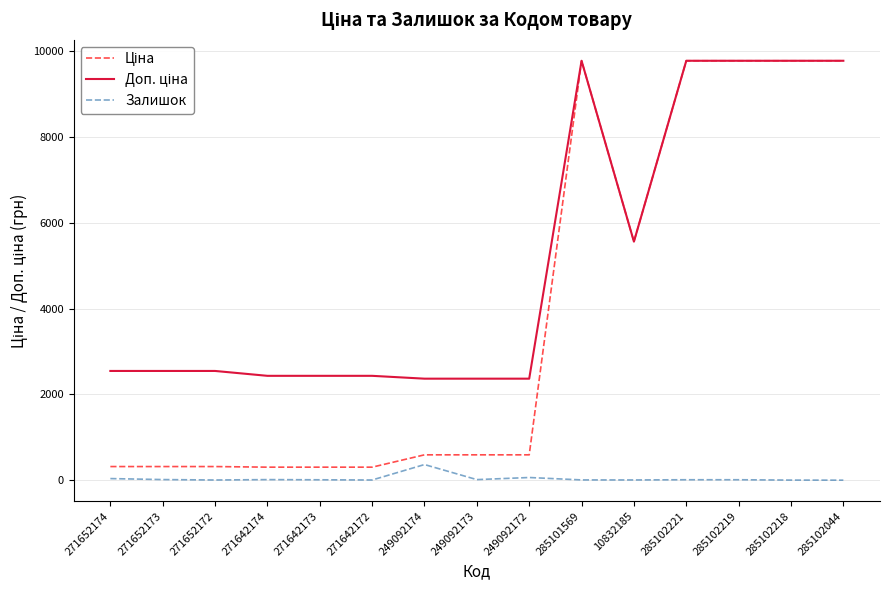

What is the difference between the highest and lowest values at 271652172?

2541.4